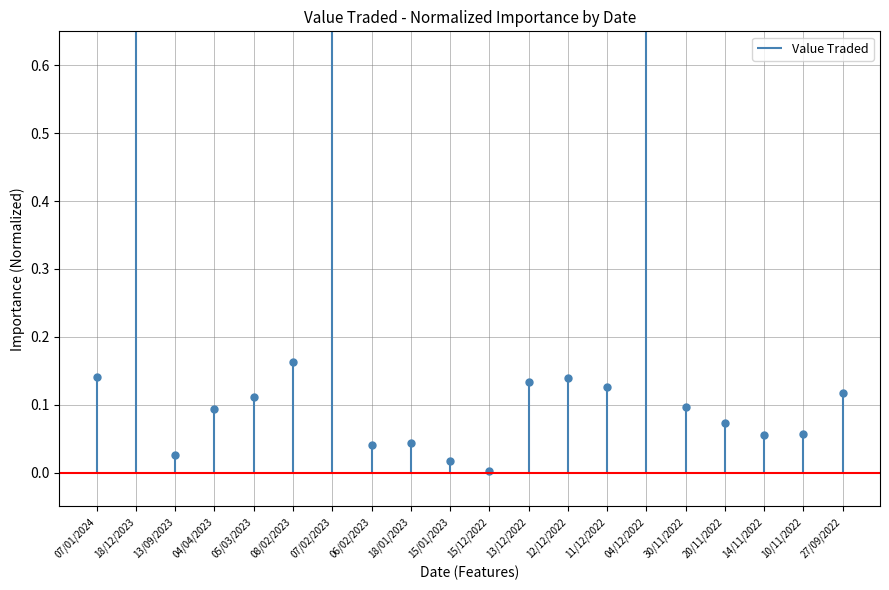

What is the sum of the values at 18/12/2023 and 27/09/2022?

0.9